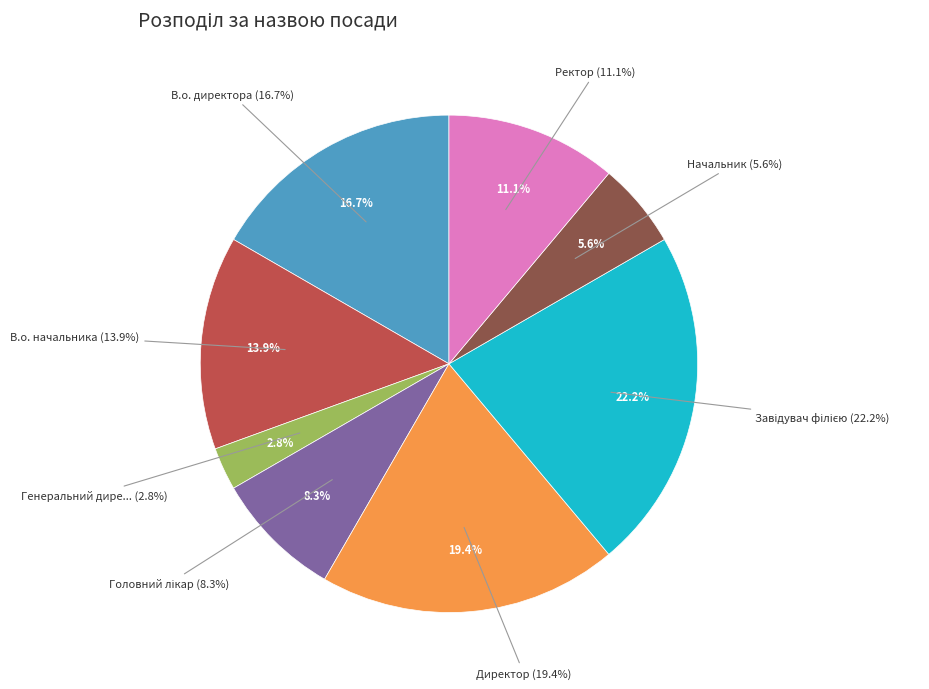

True or false: Директор accounts for 19% of the total.

True